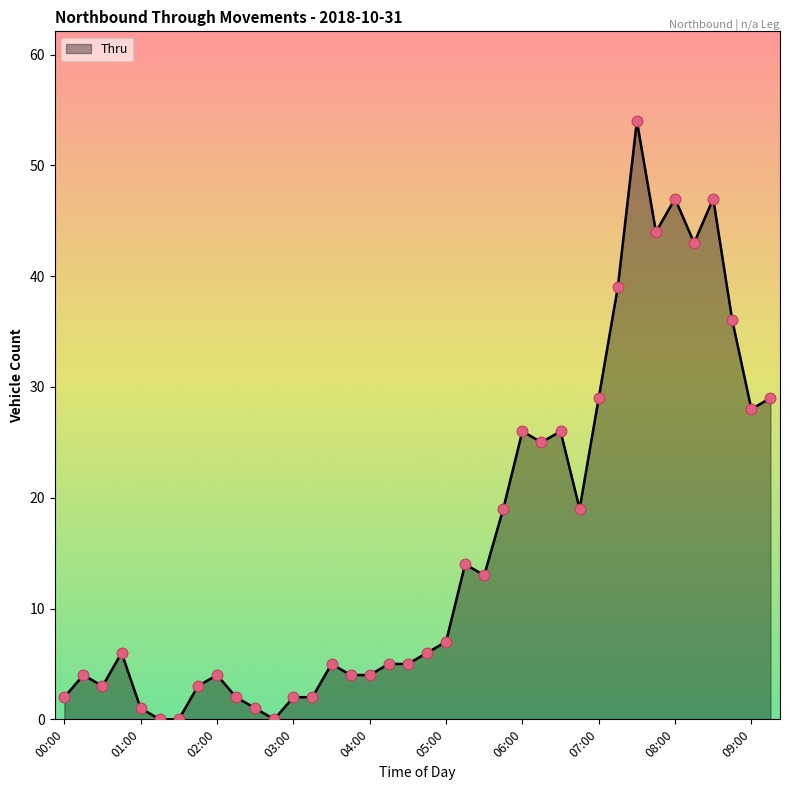

What is the maximum value shown in the chart?

54